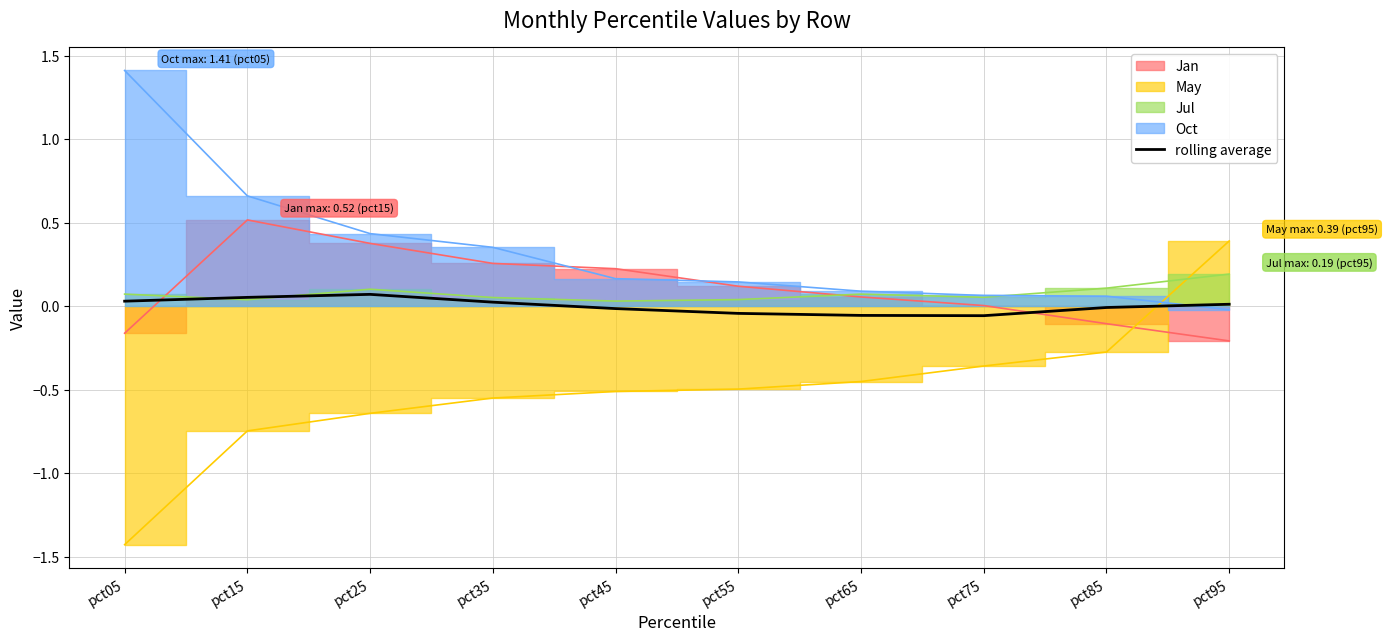

Which has a higher value, pct55 or pct75?

pct55